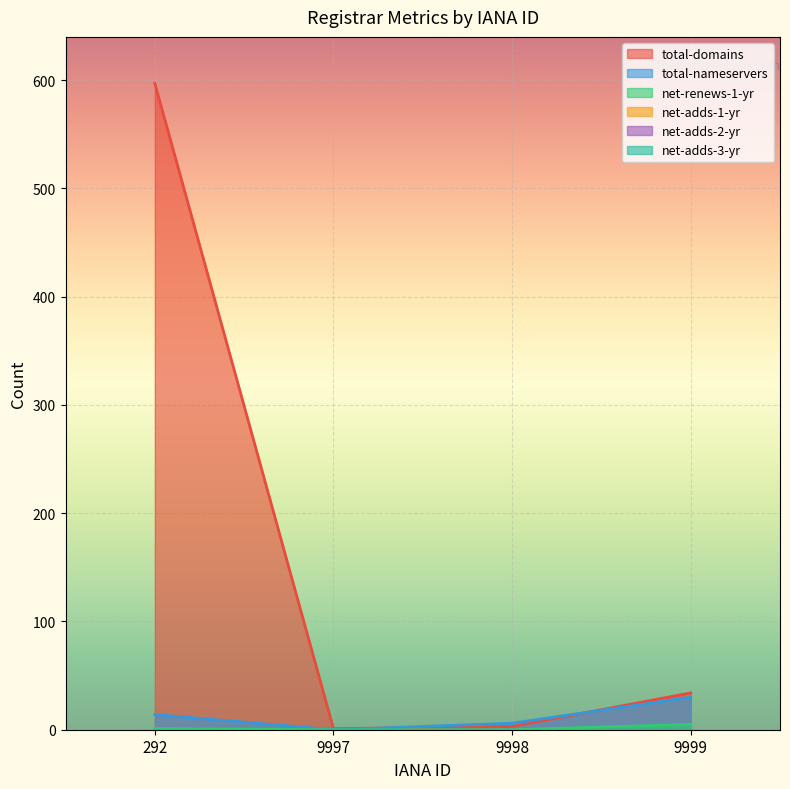

At which label does total-domains reach its peak?

292